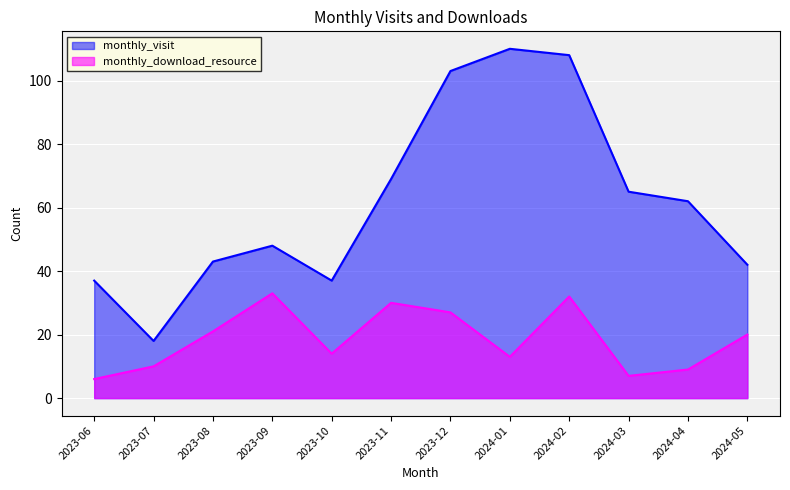

What is the label of the 6th point from the left?

2023-11